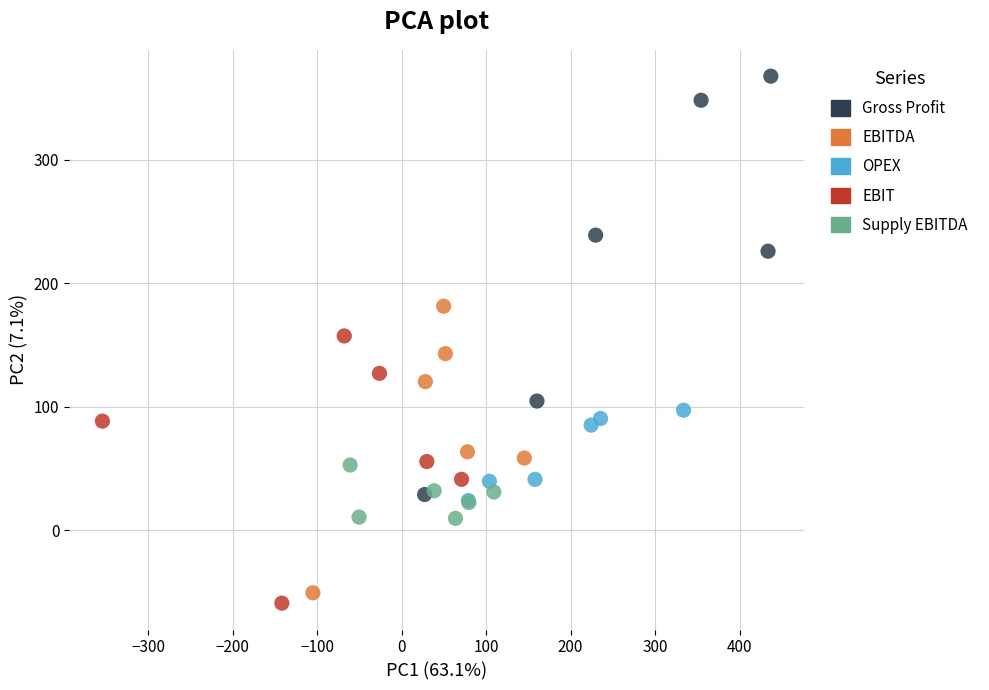

Which series reaches the maximum Y coordinate?

Gross Profit